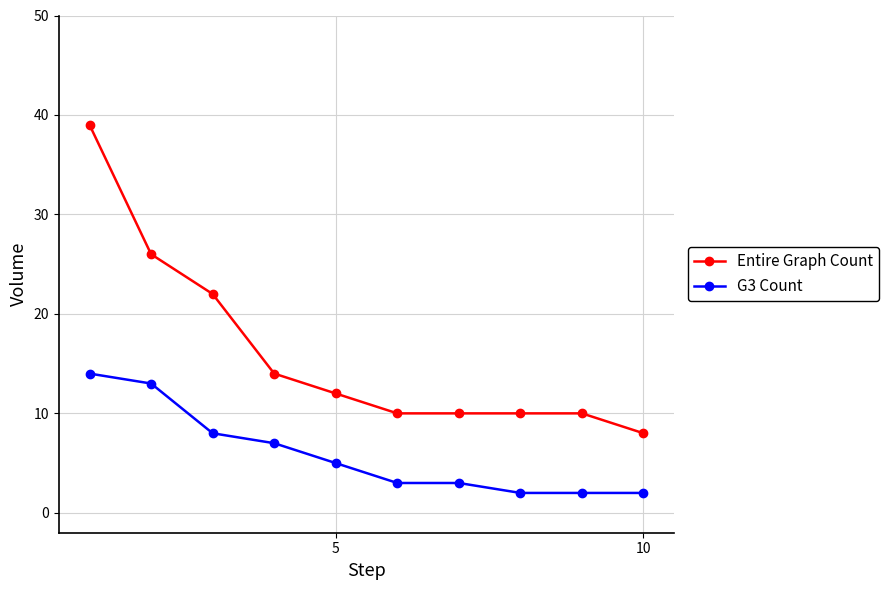

True or false: Entire Graph Count and G3 Count cross at least once.

False